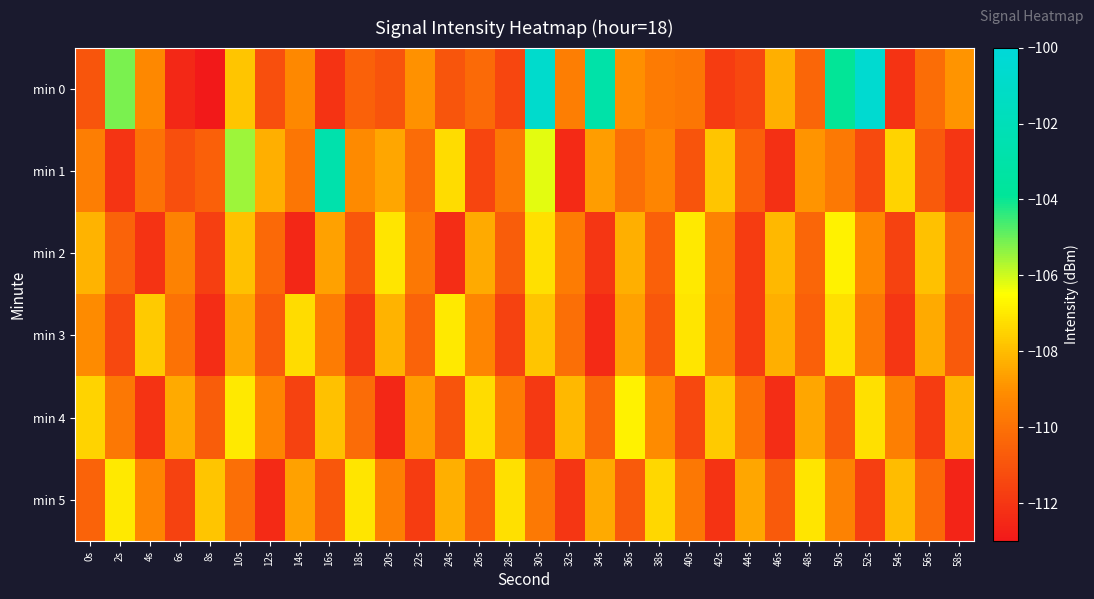

At which category is the sum across all series the highest?

30s